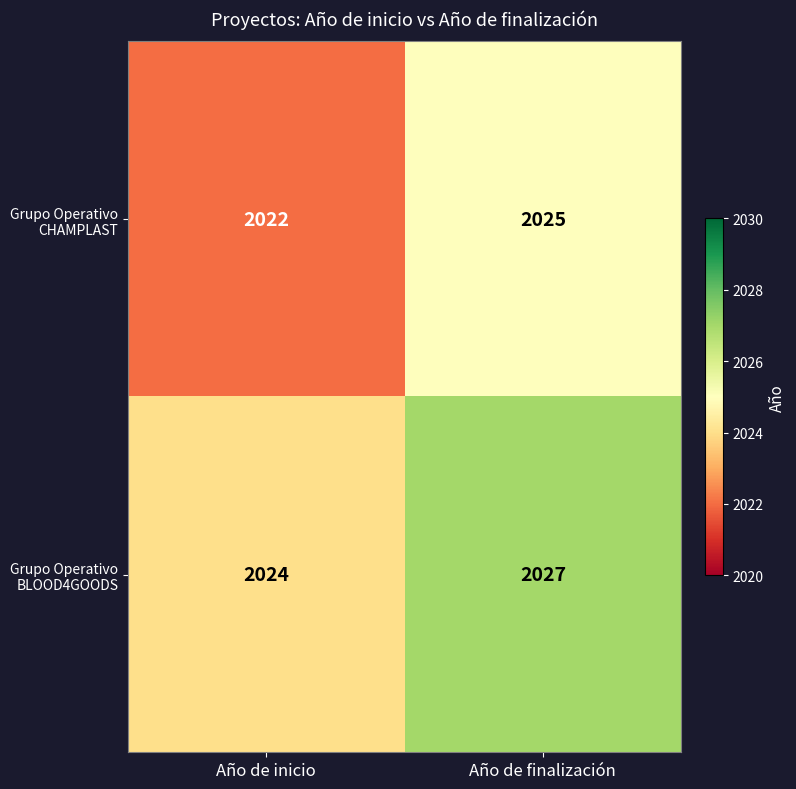

Which label corresponds to the smallest value in the chart?

Año de inicio